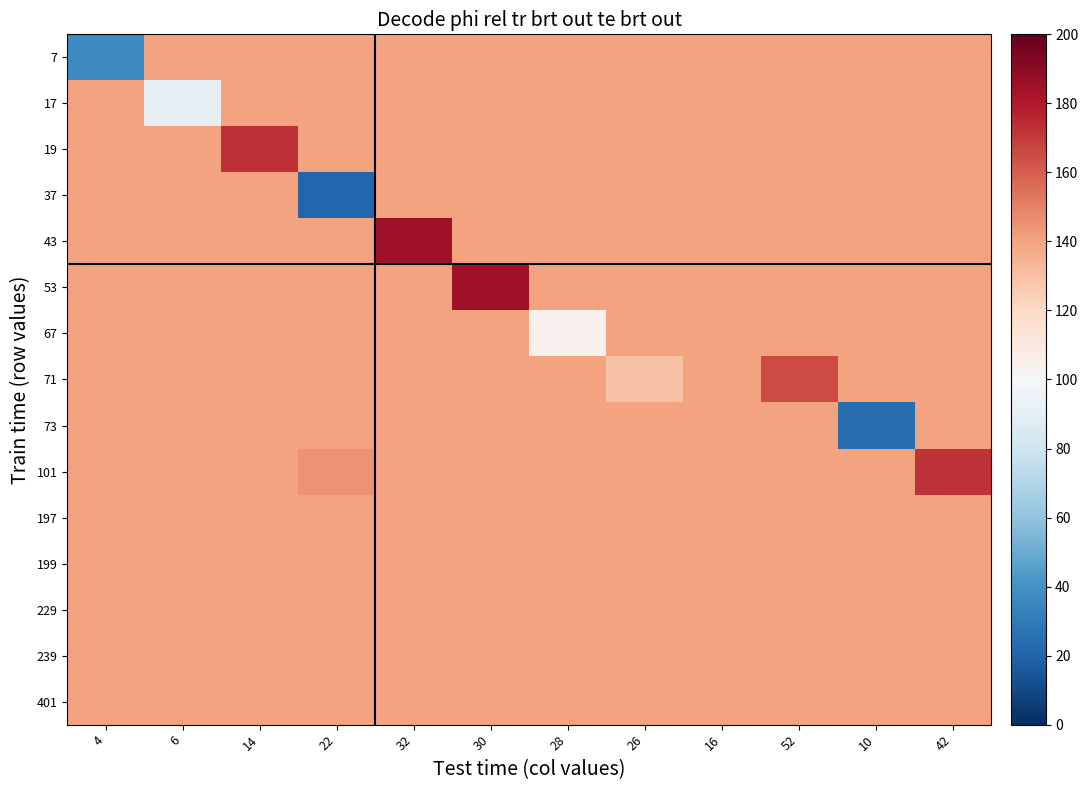

Which series changed the most between 26 and 10?

73